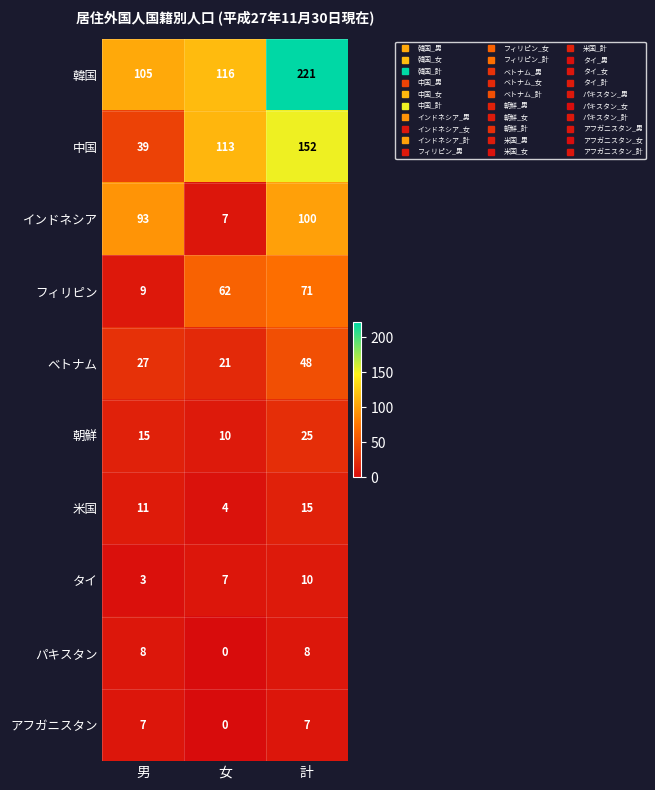

Rank the series at 計 from highest to lowest value.

韓国, 中国, インドネシア, フィリピン, ベトナム, 朝鮮, 米国, タイ, パキスタン, アフガニスタン